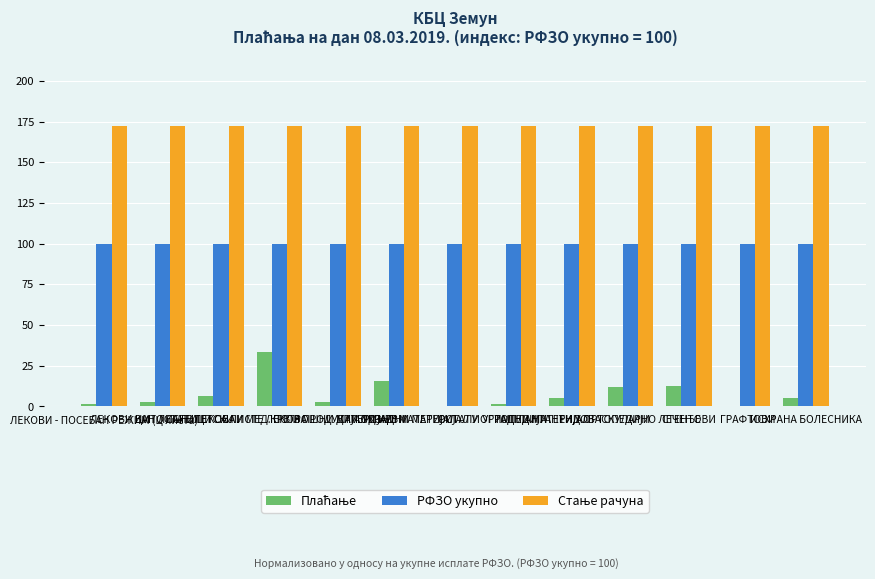

What is the greatest value displayed?

172.0